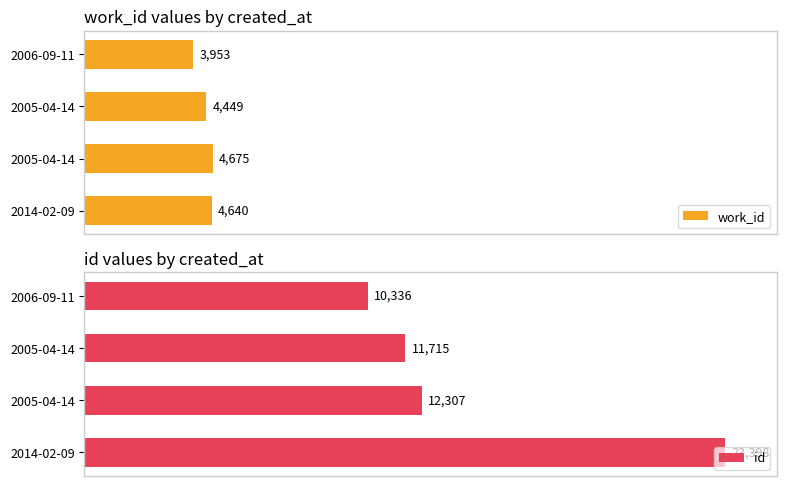

Rank the series by their average value, from lowest to highest.

work_id, id